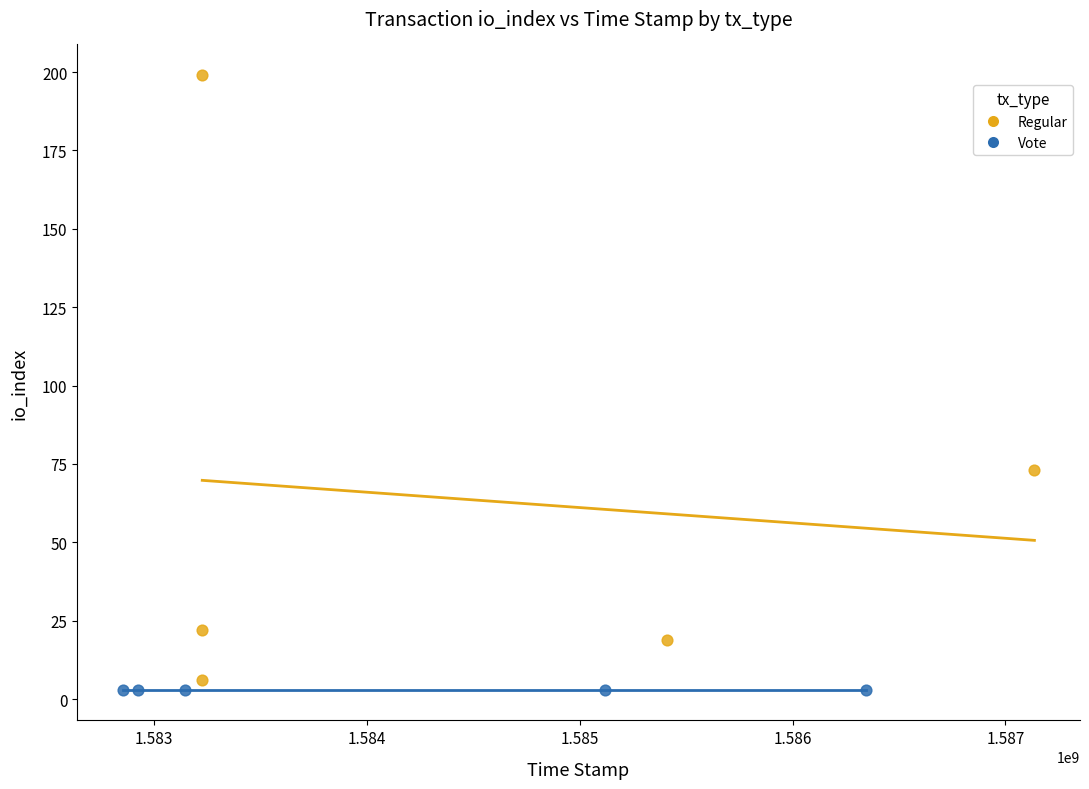

Which series contains the highest Y value?

Regular